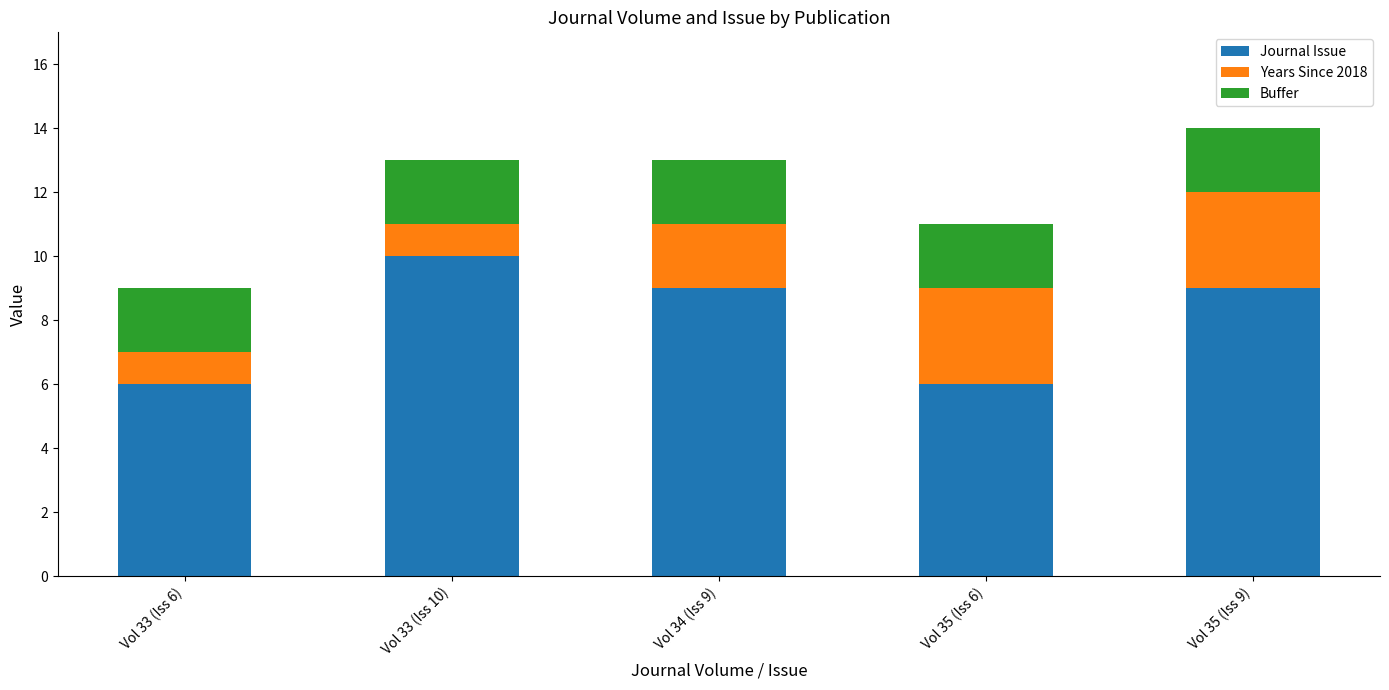

What is the minimum value for Journal Issue?

6